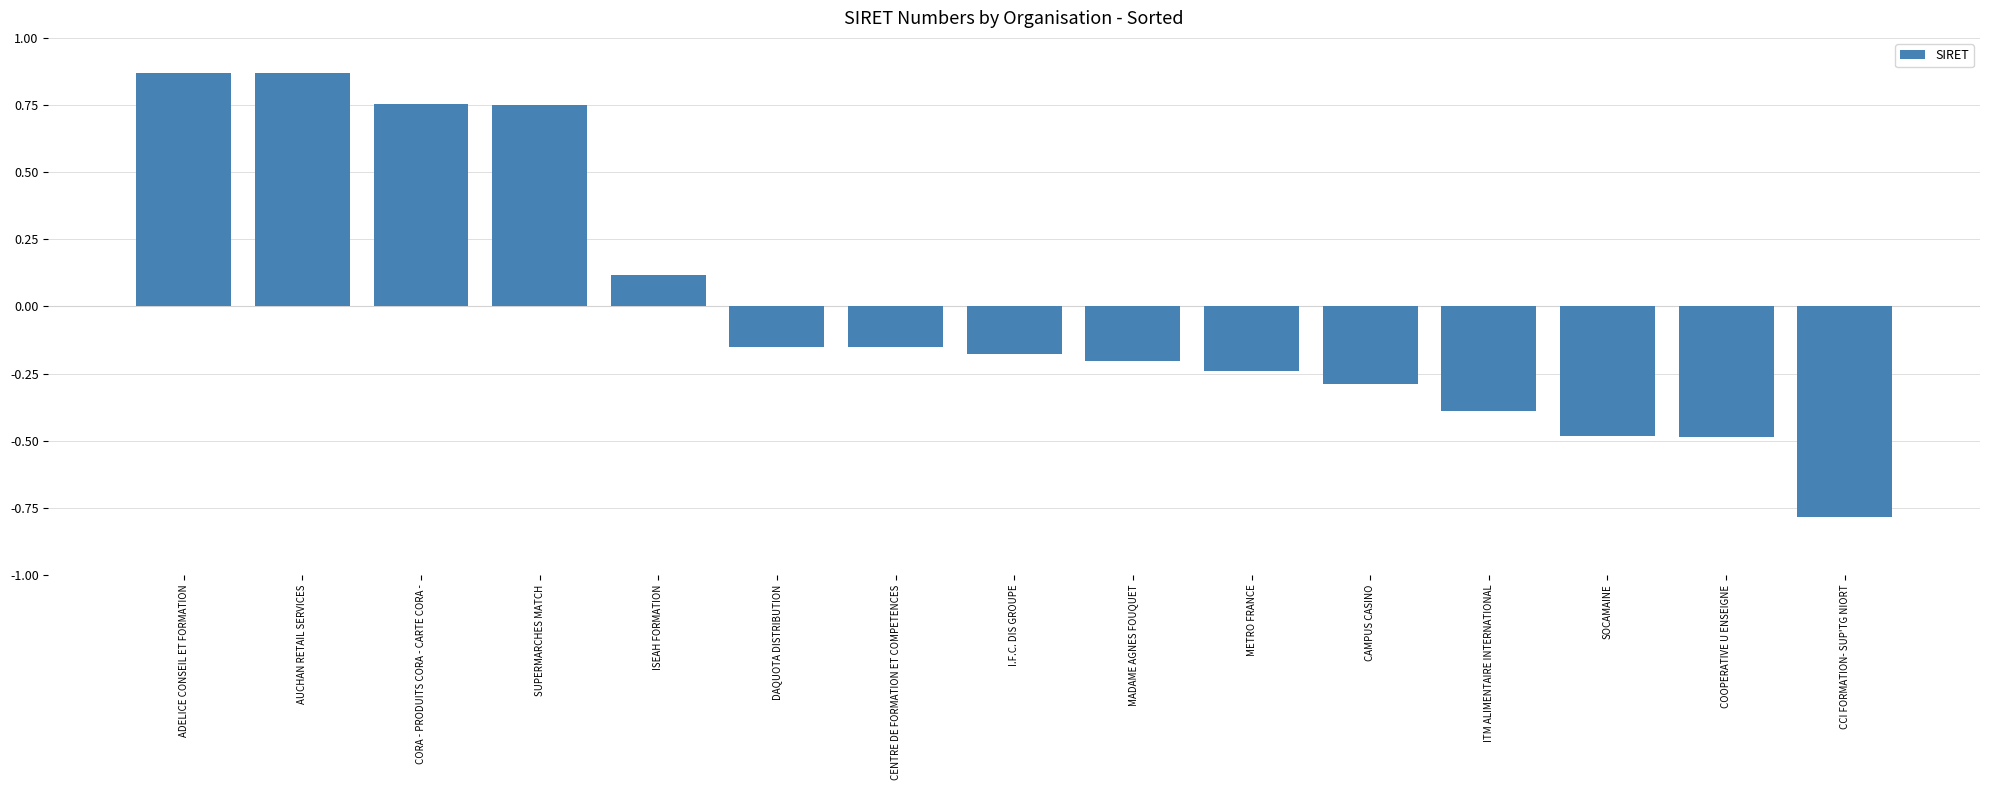

What is the sum of the values at CENTRE DE FORMATION ET COMPETENCES and AUCHAN RETAIL SERVICES?

0.7